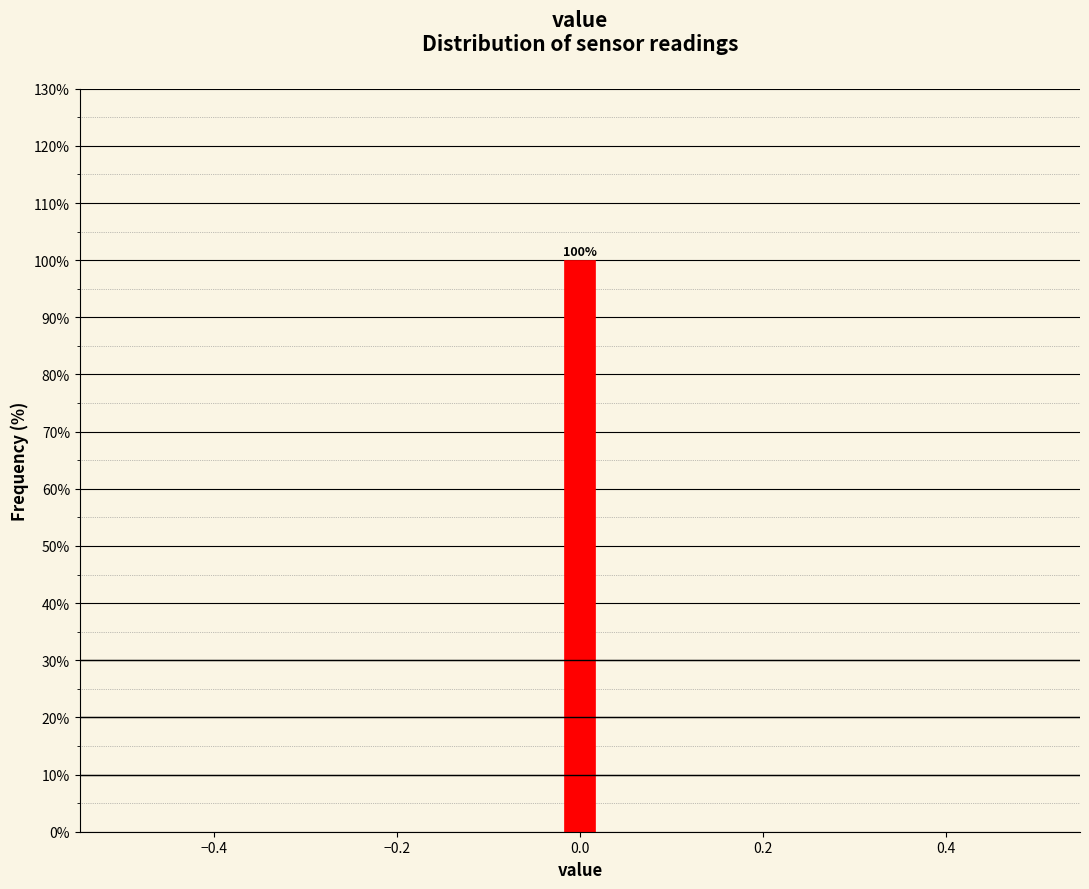

Around what value on the x-axis is the tallest bar? Give the approximate position of its centre, as read against the axis.

0.00